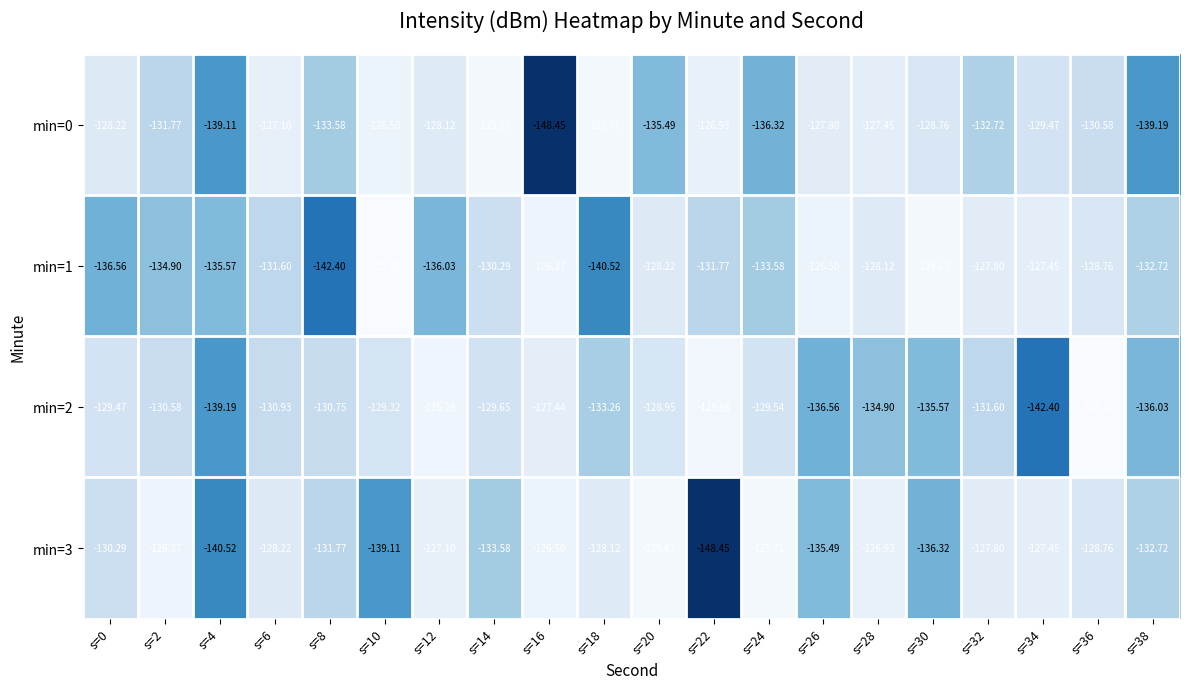

Is the value of min=3 at s=18 greater than the value of min=0 at s=2?

Yes